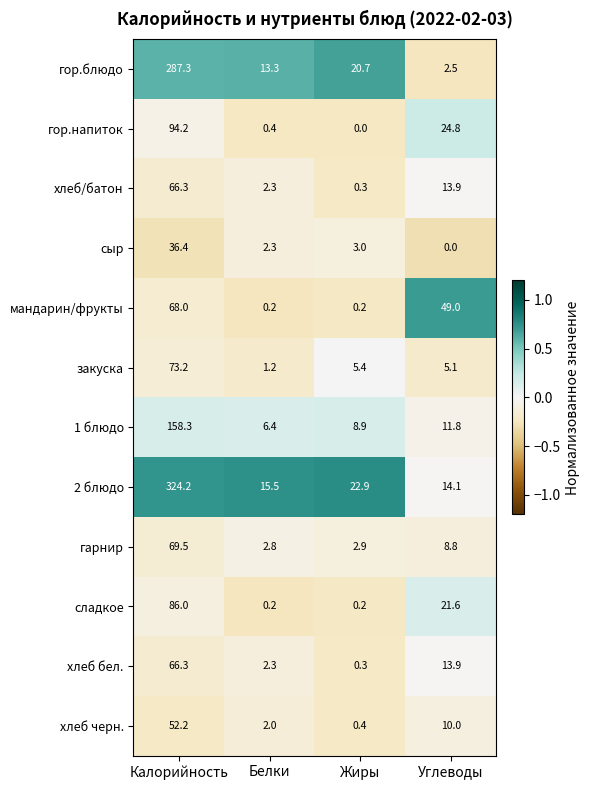

Where does the гор.блюдо series first go above 20?

Калорийность